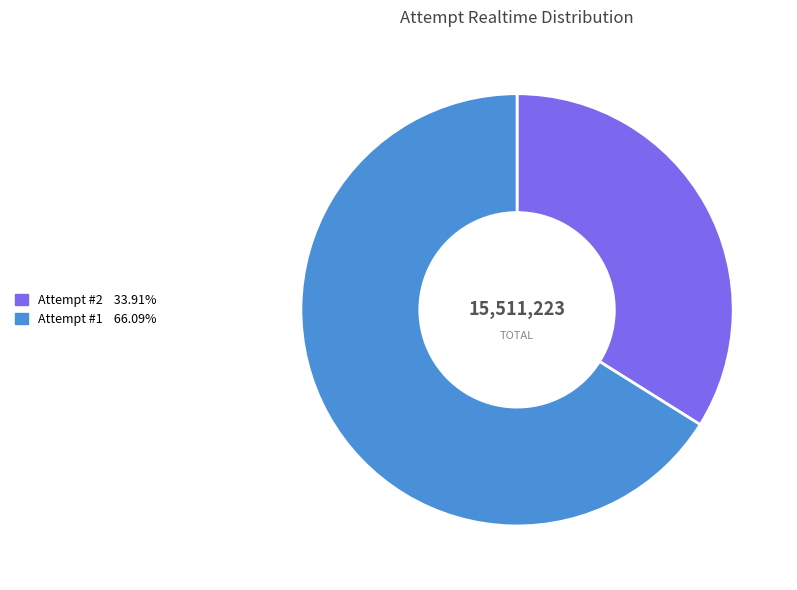

Is there a majority slice in this chart?

Yes